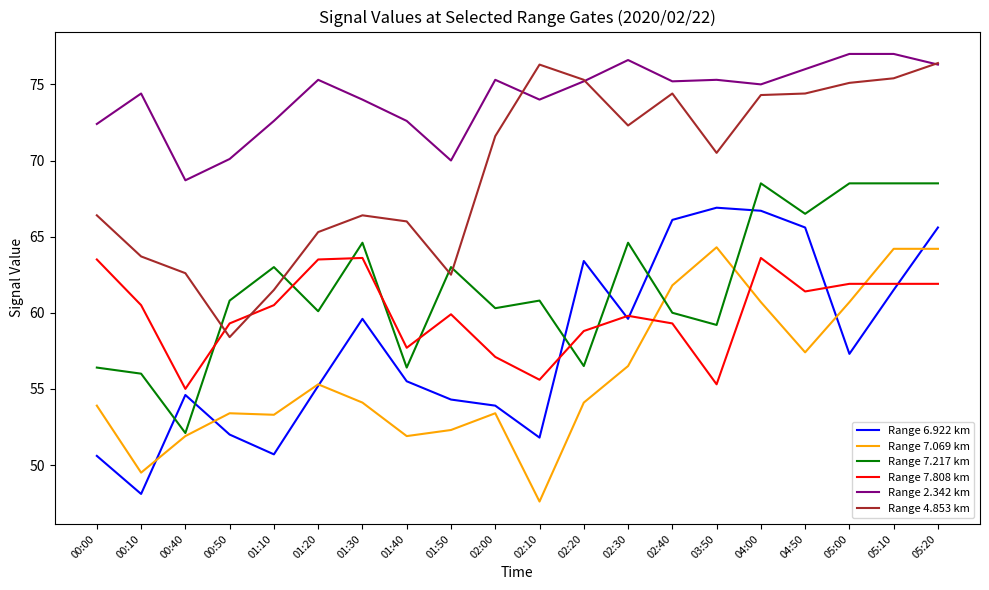

True or false: Range 7.069 km and Range 2.342 km cross at least once.

False